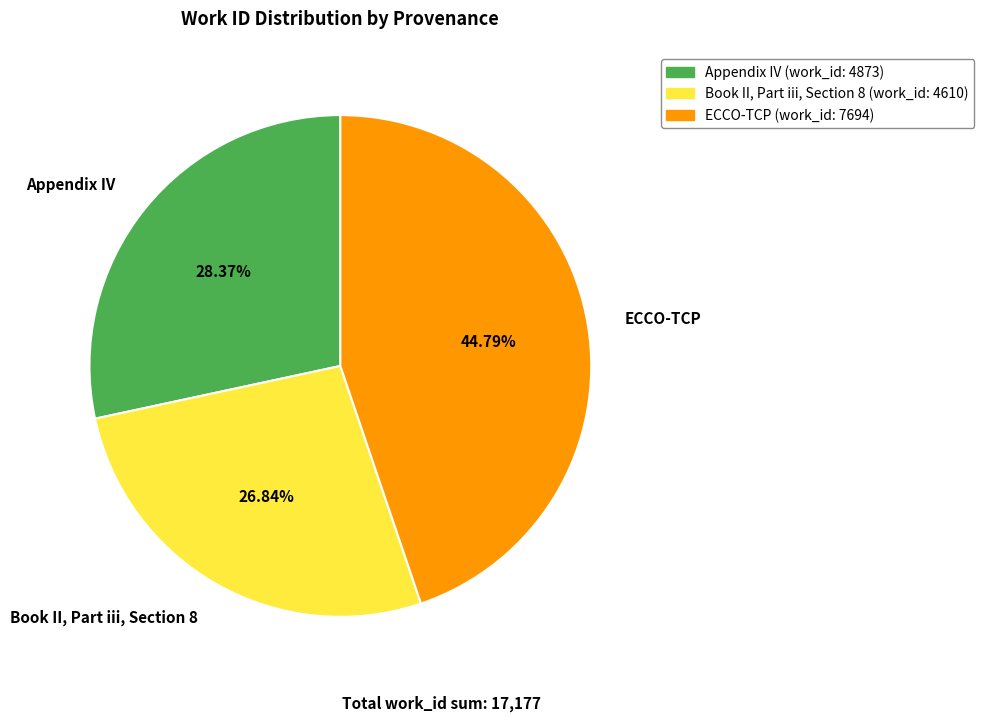

What percentage is the Appendix IV slice, to the nearest percent?

28%